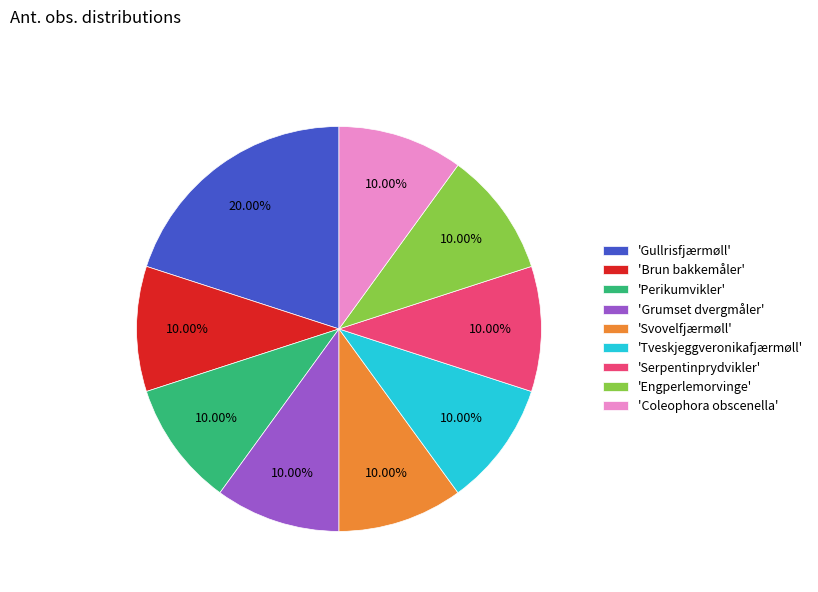

How many segments does this pie chart have?

9